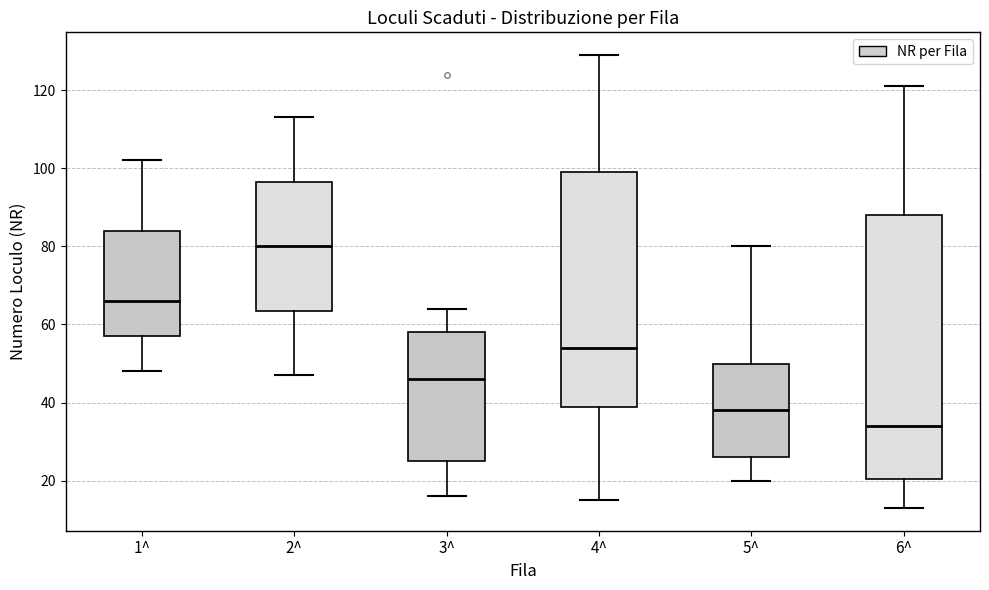

Reading left to right, transcribe this box plot: for each box, give where its median line is, the range the box spans, and where its two whiskers end, as read against the y-axis. The values are not printed on the chart, so give them approximately, as read against the axis.

1^: median 66, box 58 to 84, whiskers 48 to 102
2^: median 80, box 64 to 96, whiskers 48 to 114
3^: median 46, box 26 to 58, whiskers 16 to 64
4^: median 54, box 40 to 100, whiskers 16 to 130
5^: median 38, box 26 to 50, whiskers 20 to 80
6^: median 34, box 20 to 88, whiskers 14 to 122